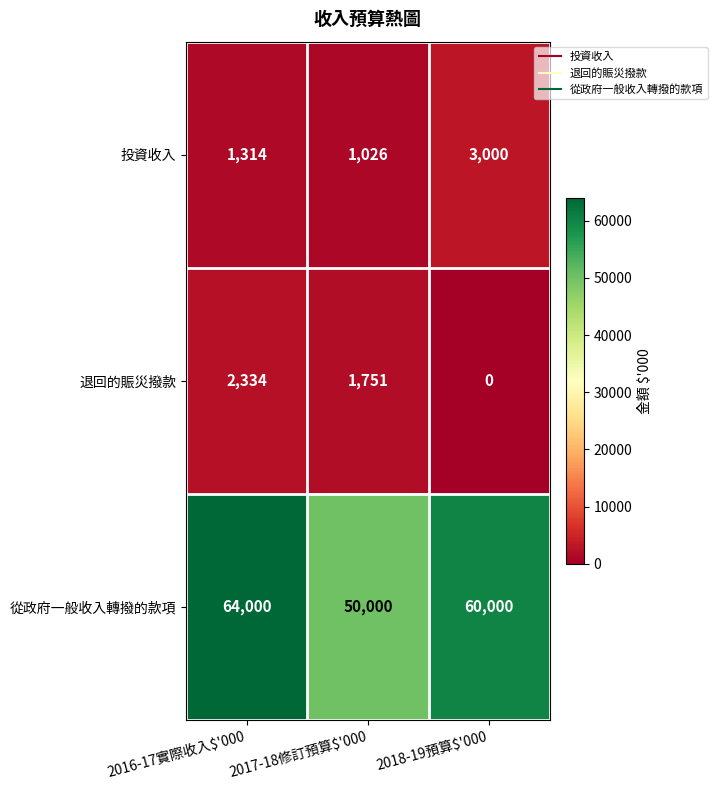

Where is 投資收入 nearest to the value 2013?

2016-17實際收入$'000